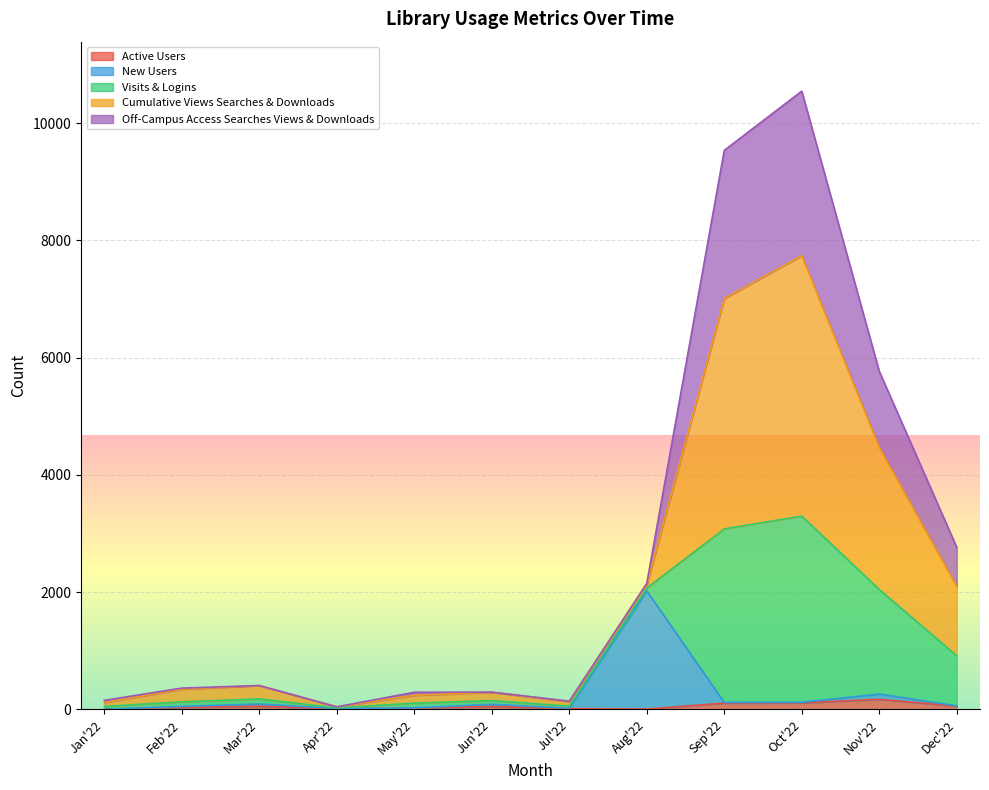

The New Users series shows 263 at Nov'22. True or false?

True